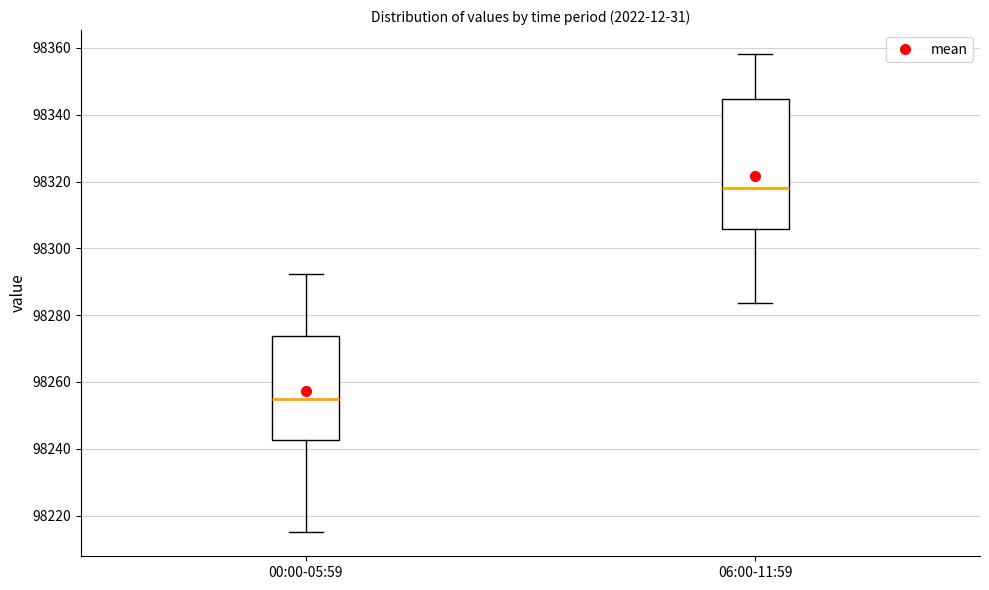

Where does the median line of the box for 06:00-11:59 sit on the y-axis? The values are not printed on the chart, so give them approximately, as read against the axis.

98318